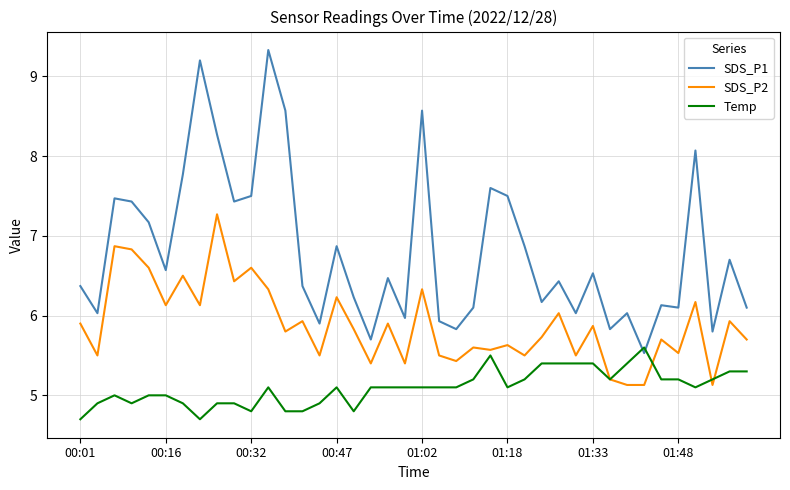

Which series has the largest range (max minus min)?

SDS_P1